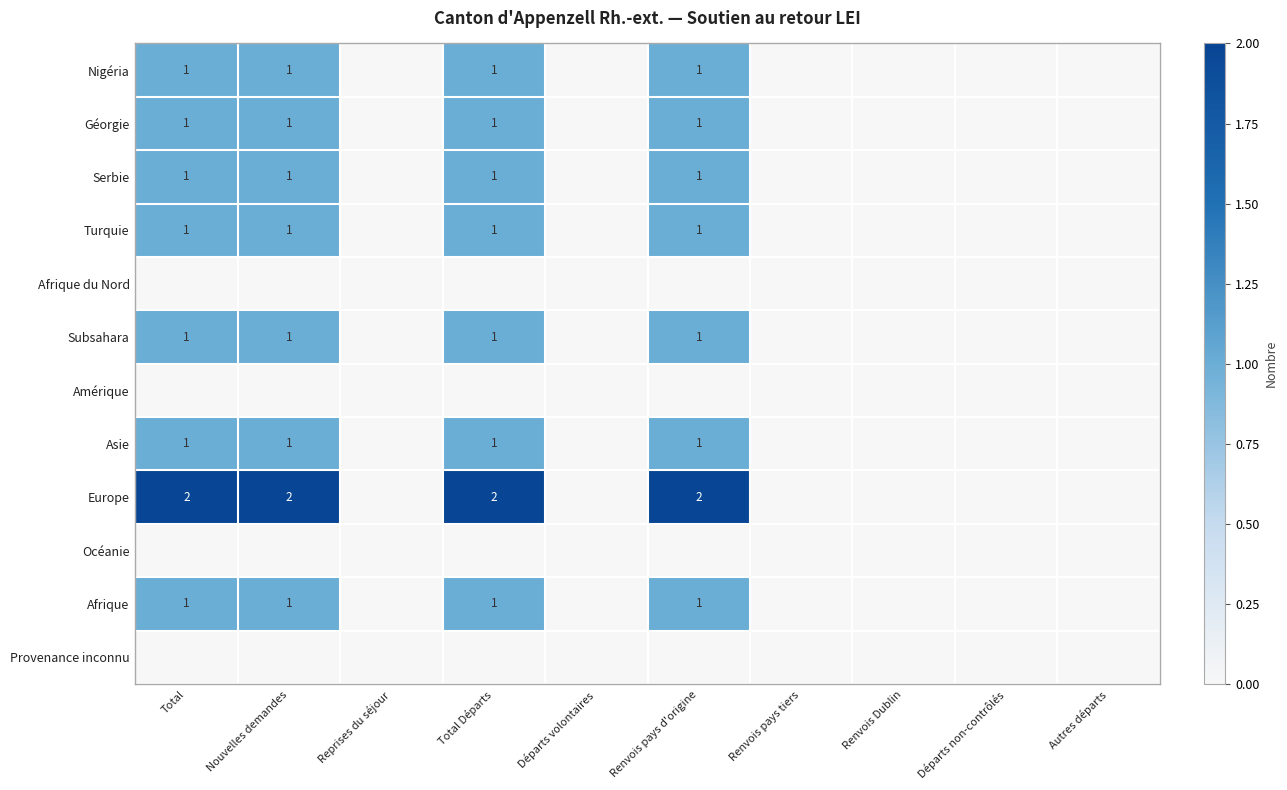

Which category has the highest value across all series?

Total